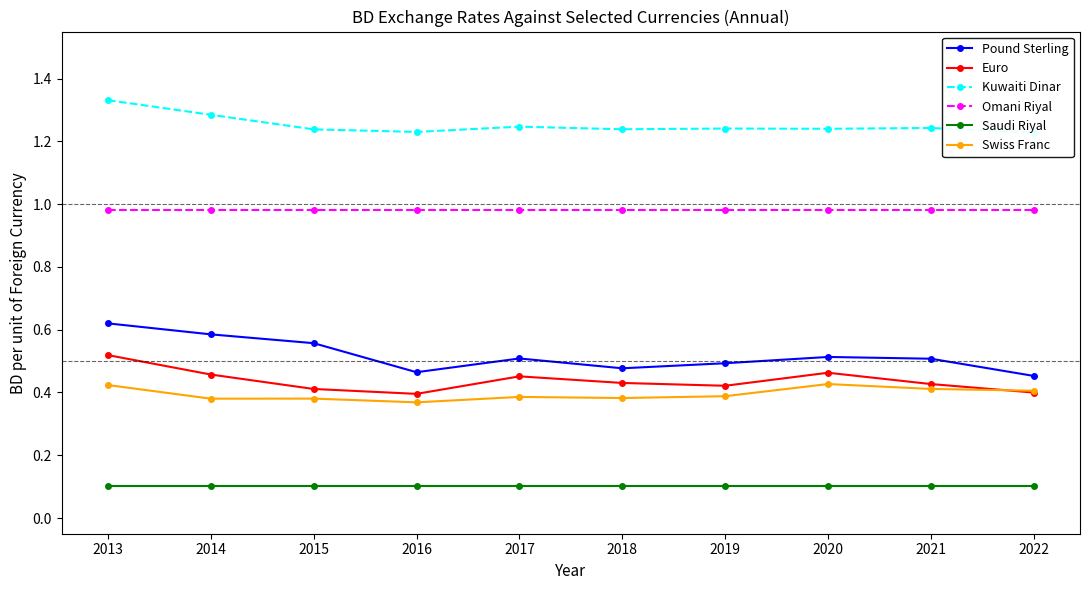

True or false: Kuwaiti Dinar has more than 0 points higher than both neighbors.

True